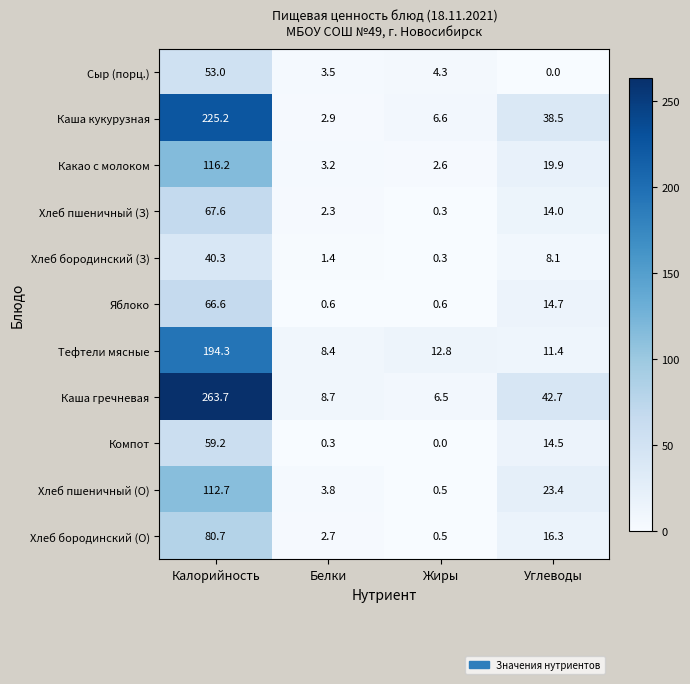

At how many categories does at least one series exceed 98?

1